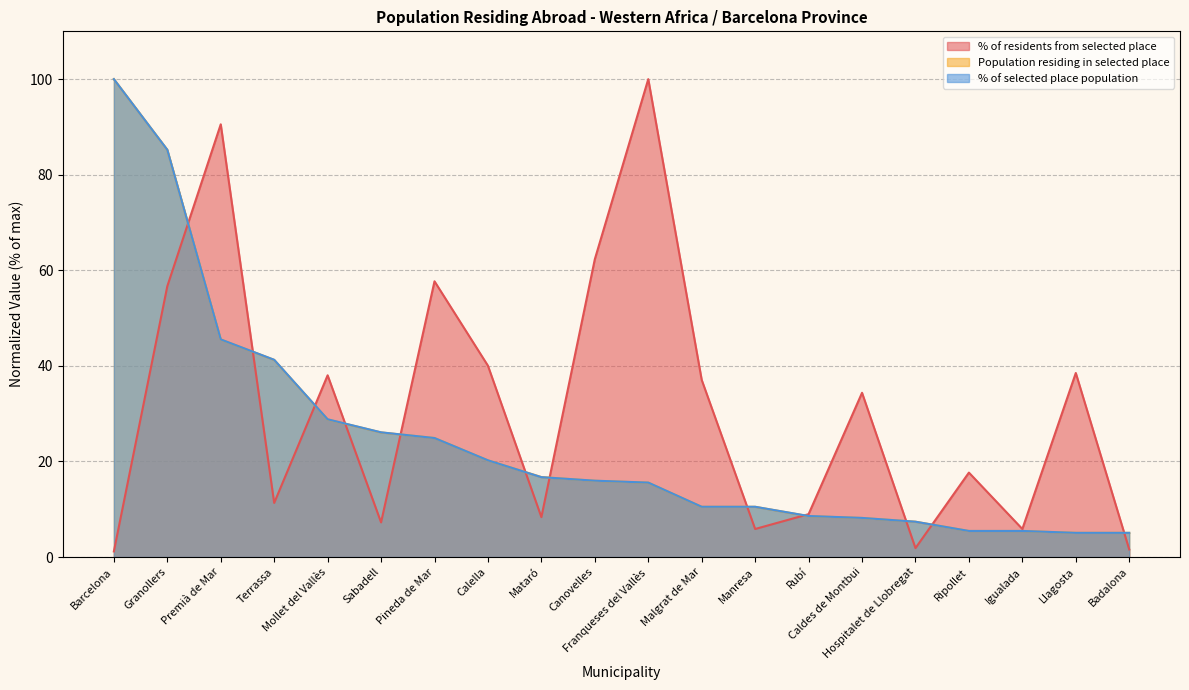

What is the minimum value for Population residing in selected place?

5.1